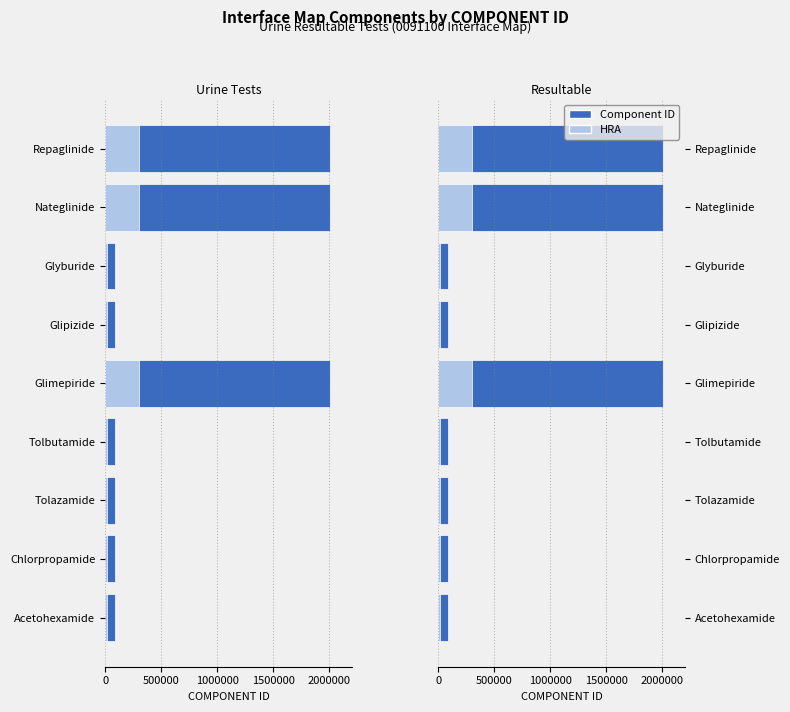

Is it true that HRA equals 13639.0 at Glipizide?

True